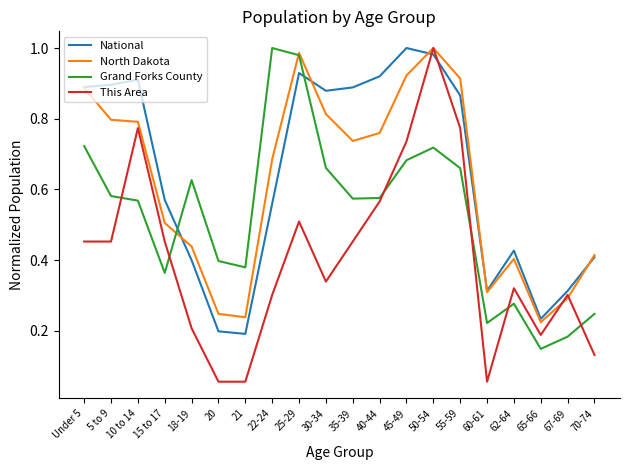

Which series changed the most between Under 5 and 60-61?

North Dakota